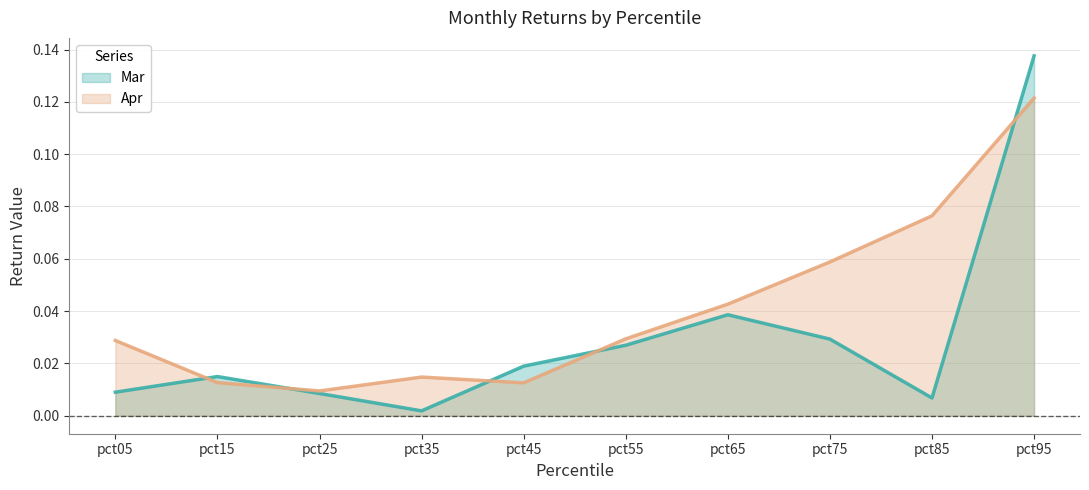

At which category does the chart reach its peak across all series?

pct95